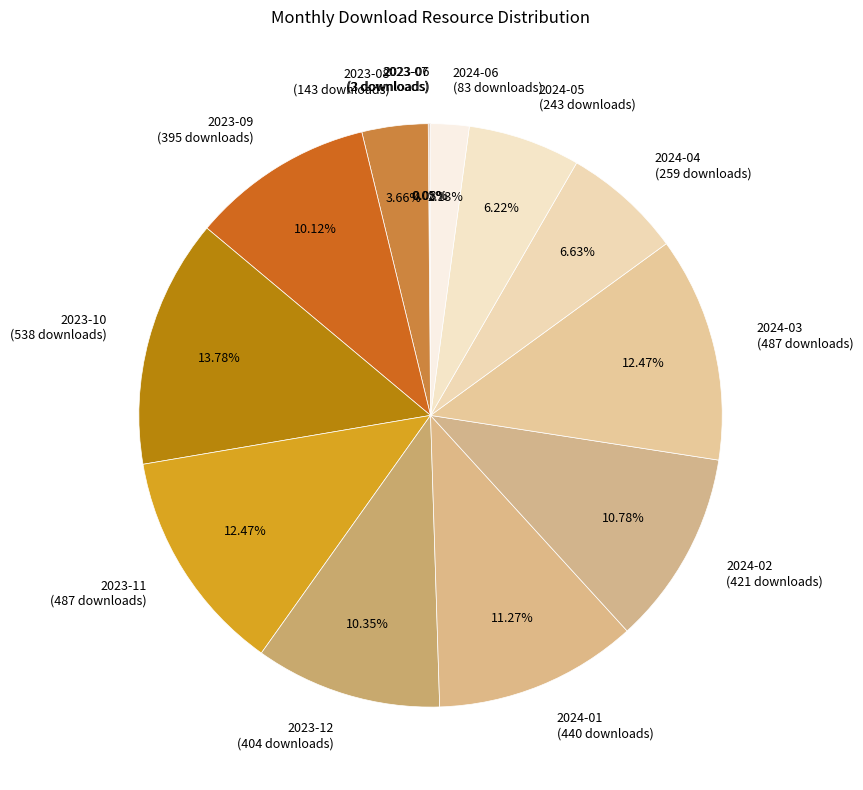

To the nearest percent, what is the difference between the 2023-09 and 2023-10 slice percentages?

4%